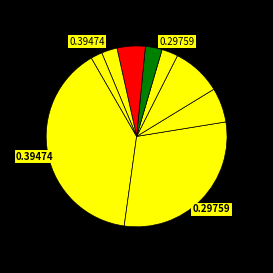

Count the number of slices in the pie.

9